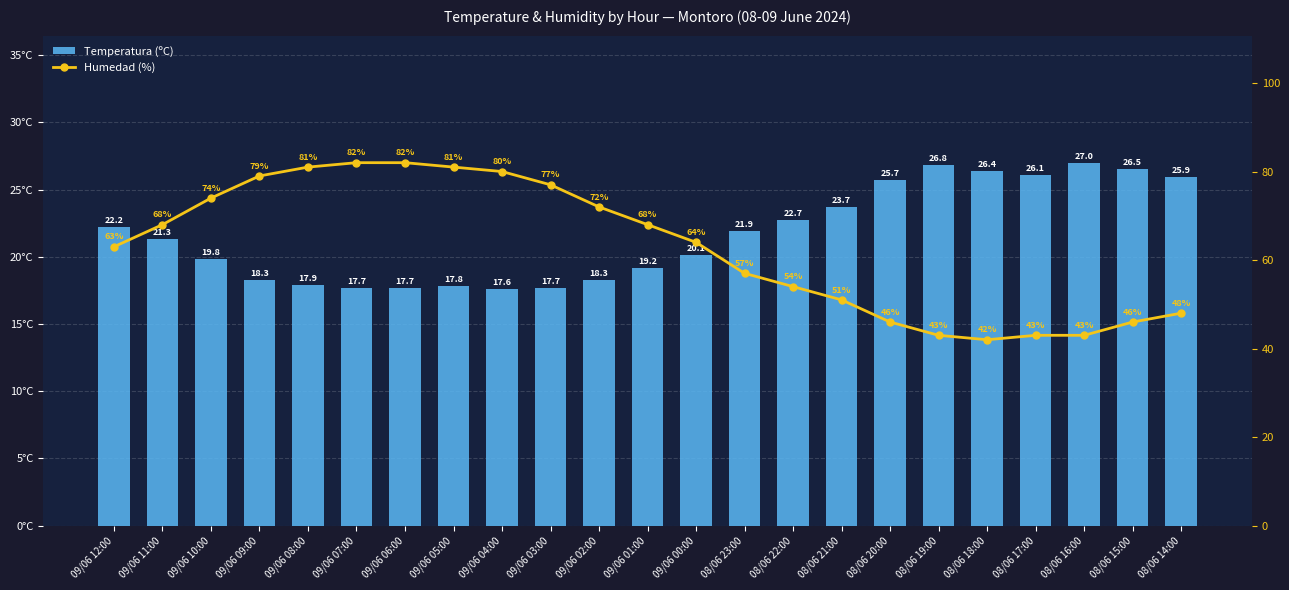

Where is Humedad (%) nearest to the value 62?

09/06 12:00